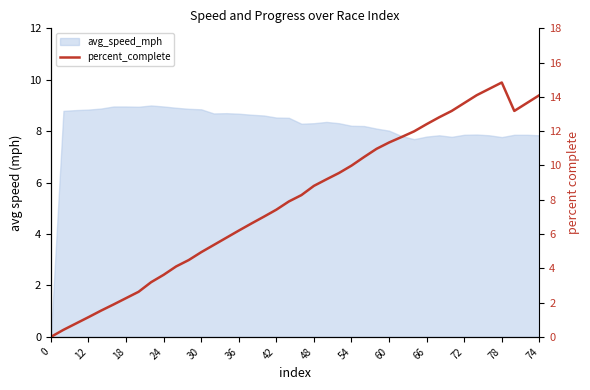

Reading left to right, transcribe all the data shown in this chart.

0.0	0.4	0.8	1.1	1.5	1.9	2.3	2.6	3.2	3.6	4.1	4.5	4.9	5.4	5.8	6.2	6.6	7.0	7.4	7.9	8.3	8.8	9.2	9.6	10.0	10.5	11.0	11.3	11.7	12.0	12.4	12.8	13.2	13.6	14.1	14.5	14.8	13.2	13.6	14.1